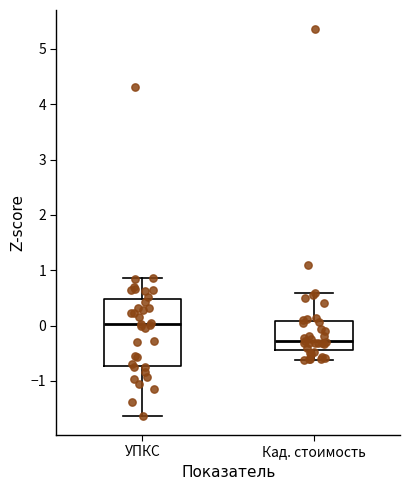

Which box's median line is the highest?

УПКС